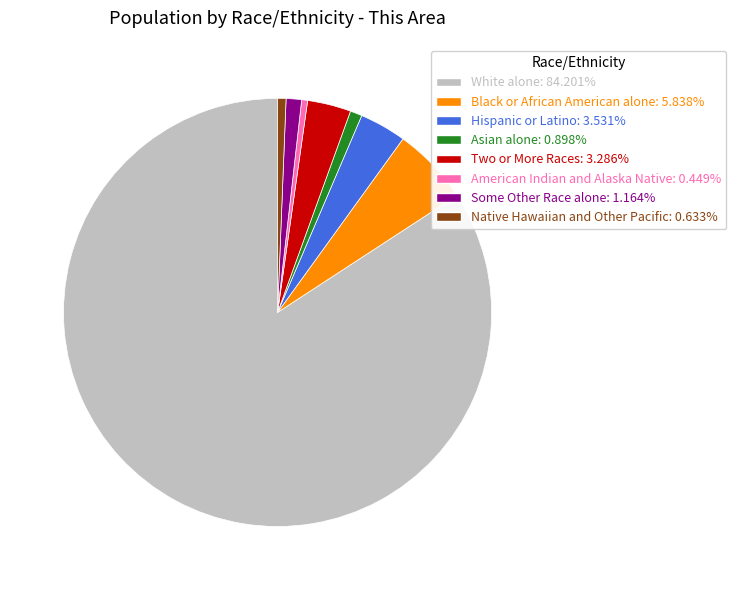

True or false: Asian alone accounts for 1% of the total.

True